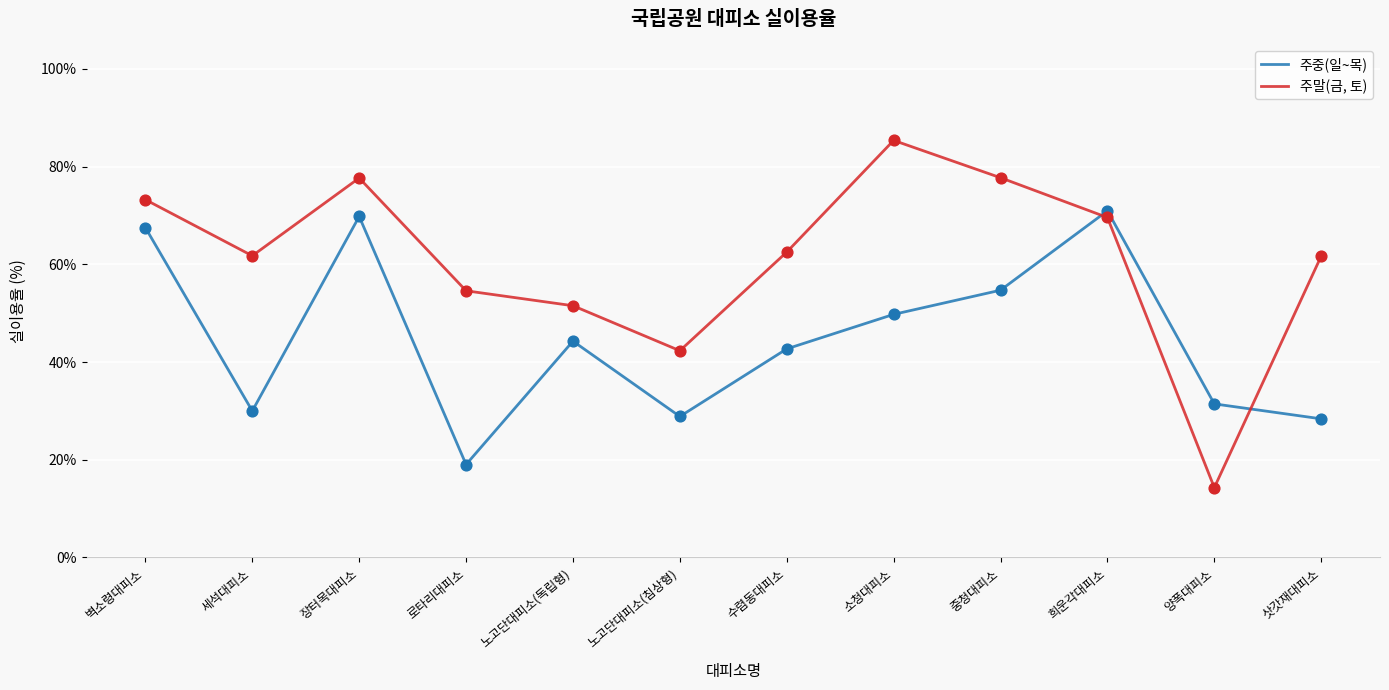

Which series has the largest total across all categories?

주말(금, 토)